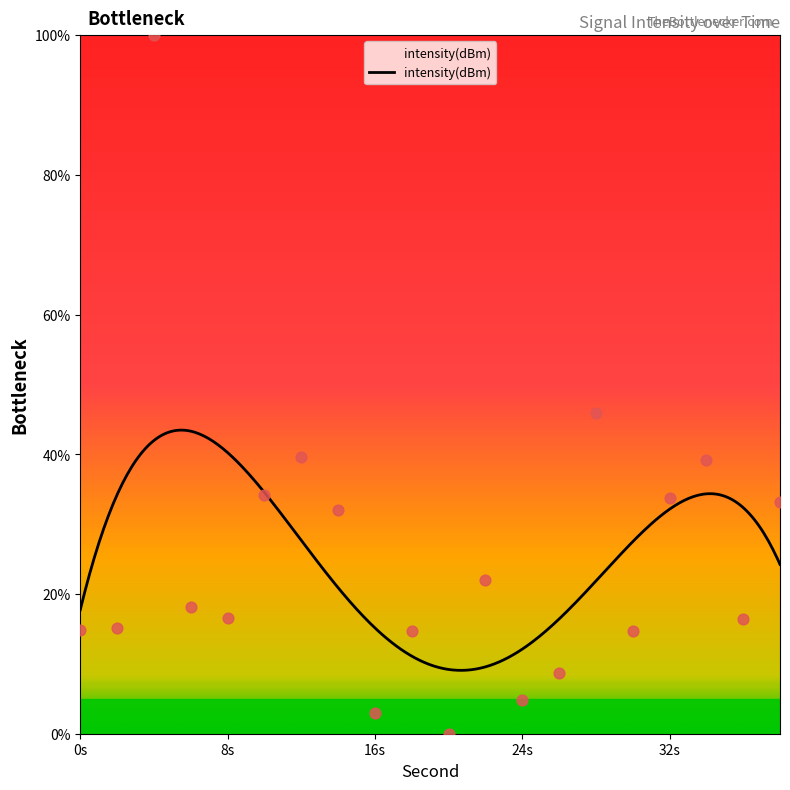

What is the change in value from 14 to 30?

-17.3